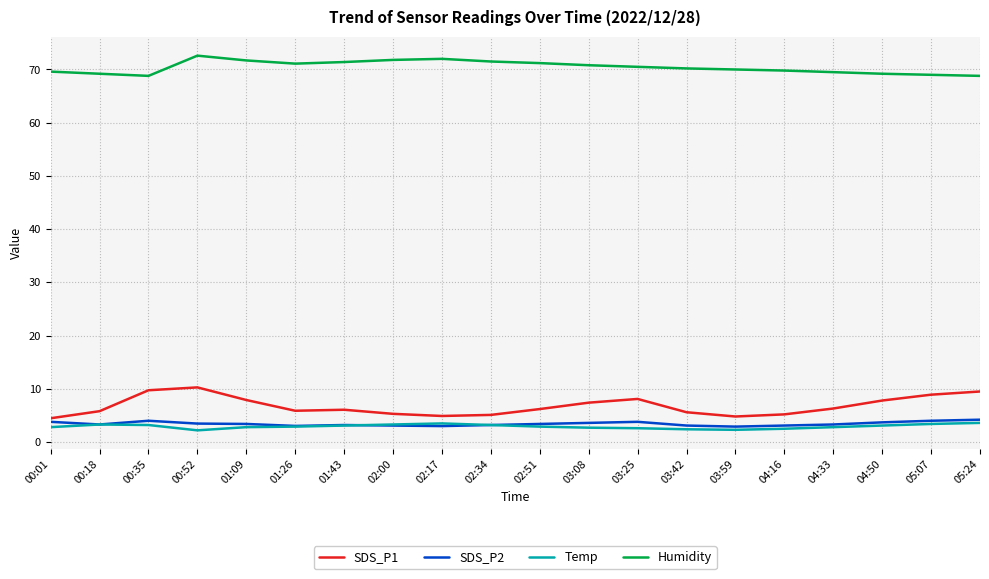

Is it true that SDS_P1 equals 5.8 at 00:18?

True